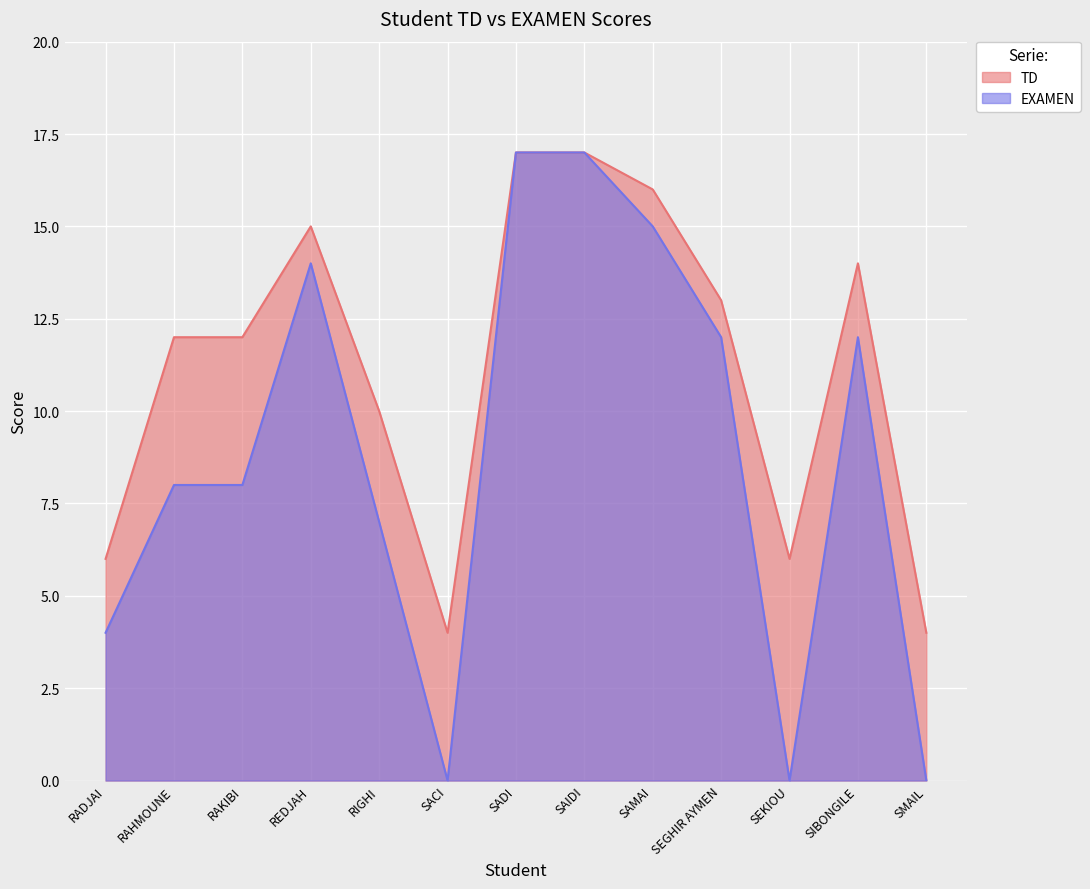

What is the difference between the maximum and minimum values in the EXAMEN series?

17